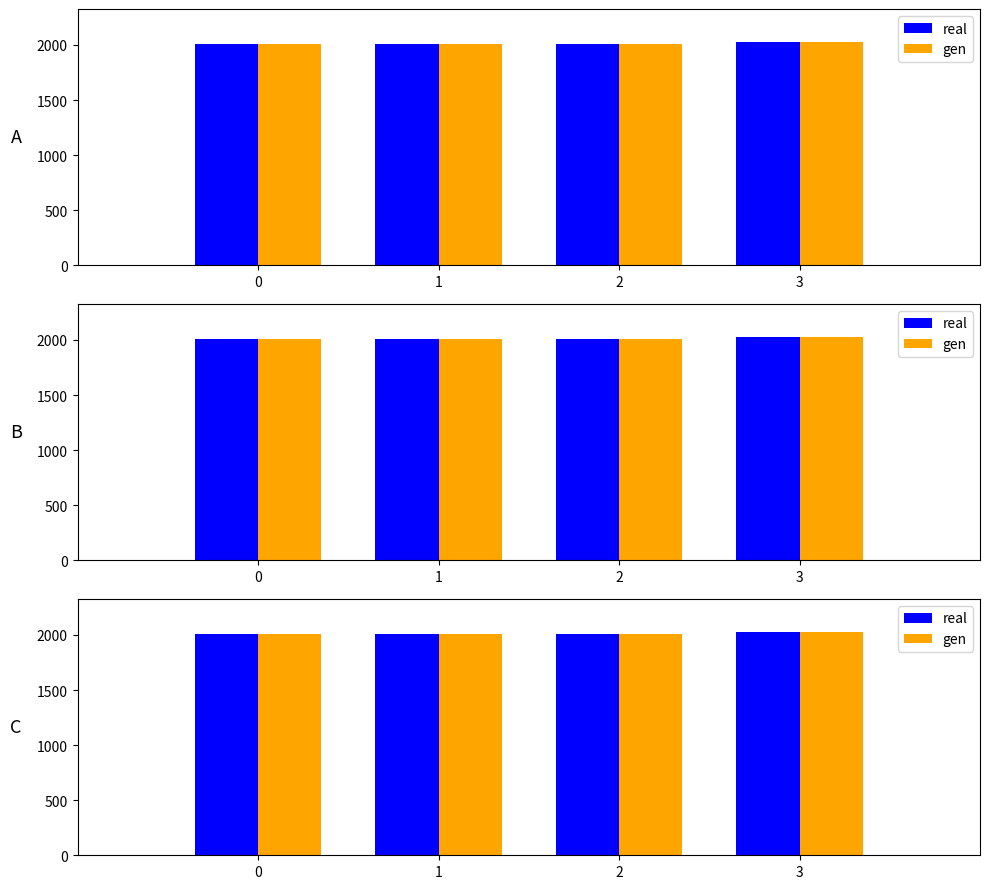

What is the difference between the maximum and minimum values in the gen series?

14